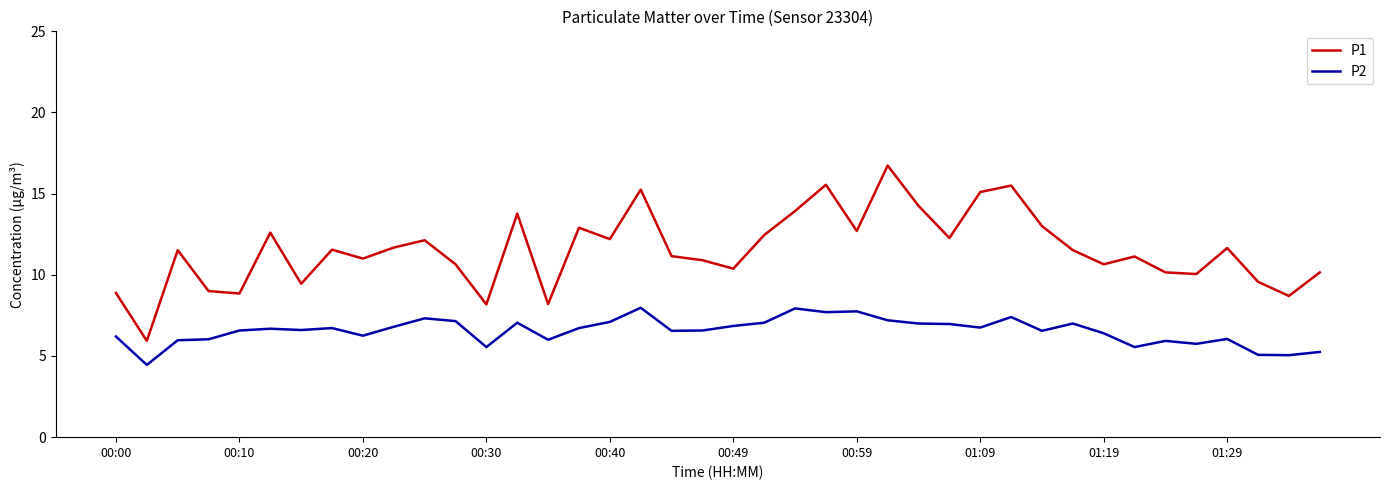

Which series has the largest total across all categories?

P1